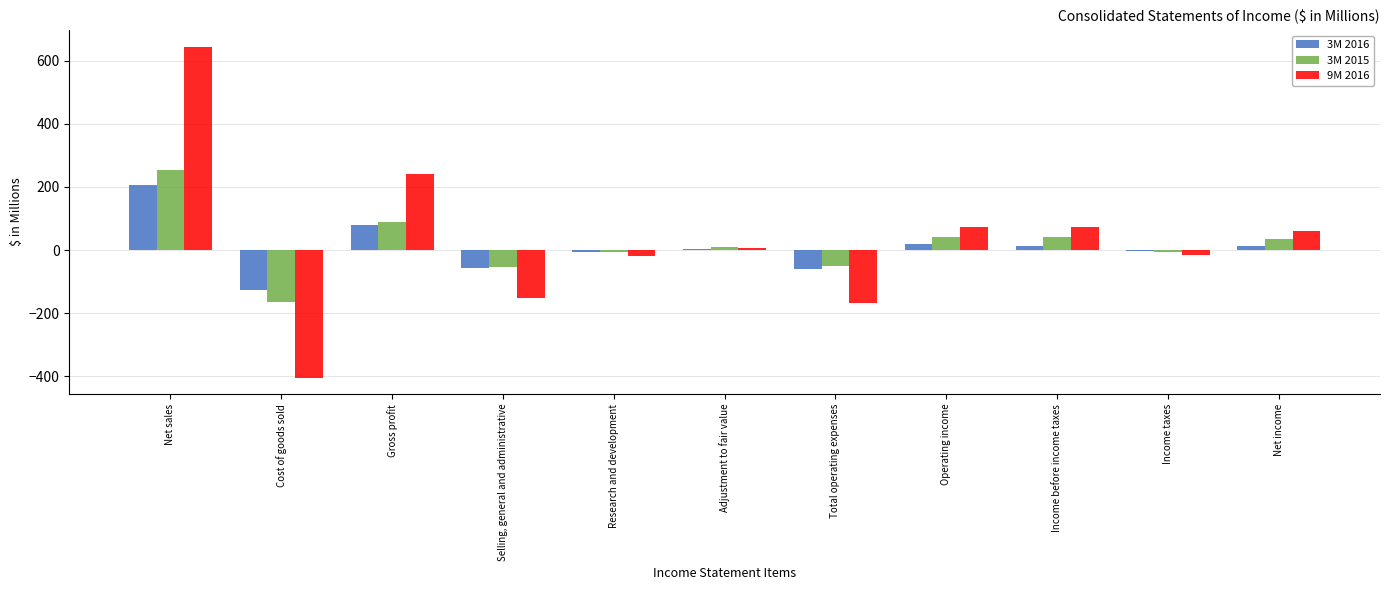

What is the maximum value shown in the chart?

645.6